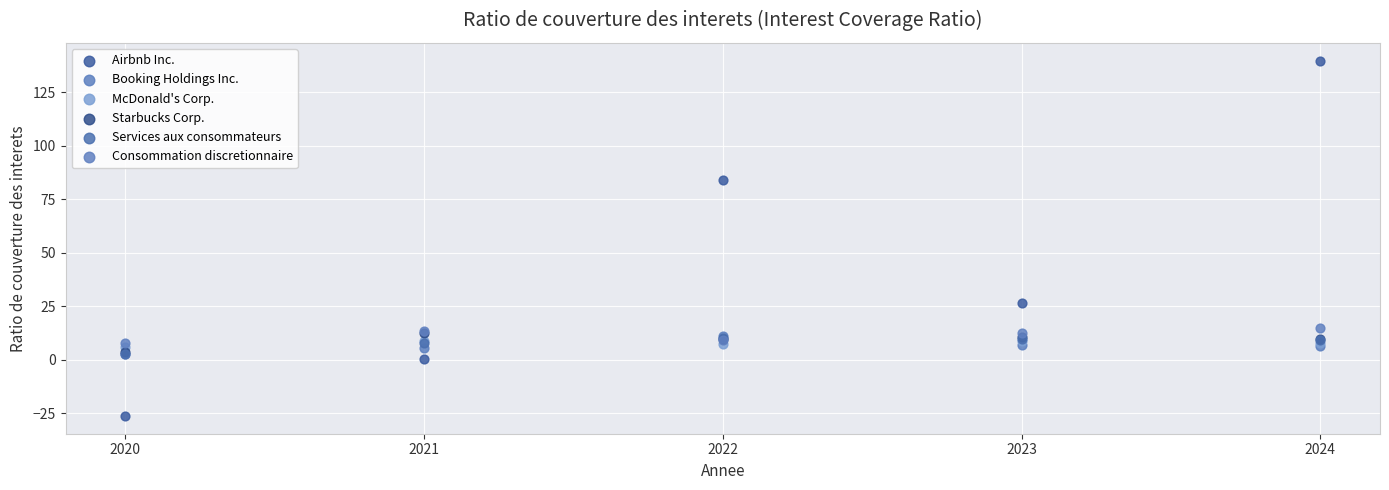

Which series has the widest spread of Y values?

Airbnb Inc.